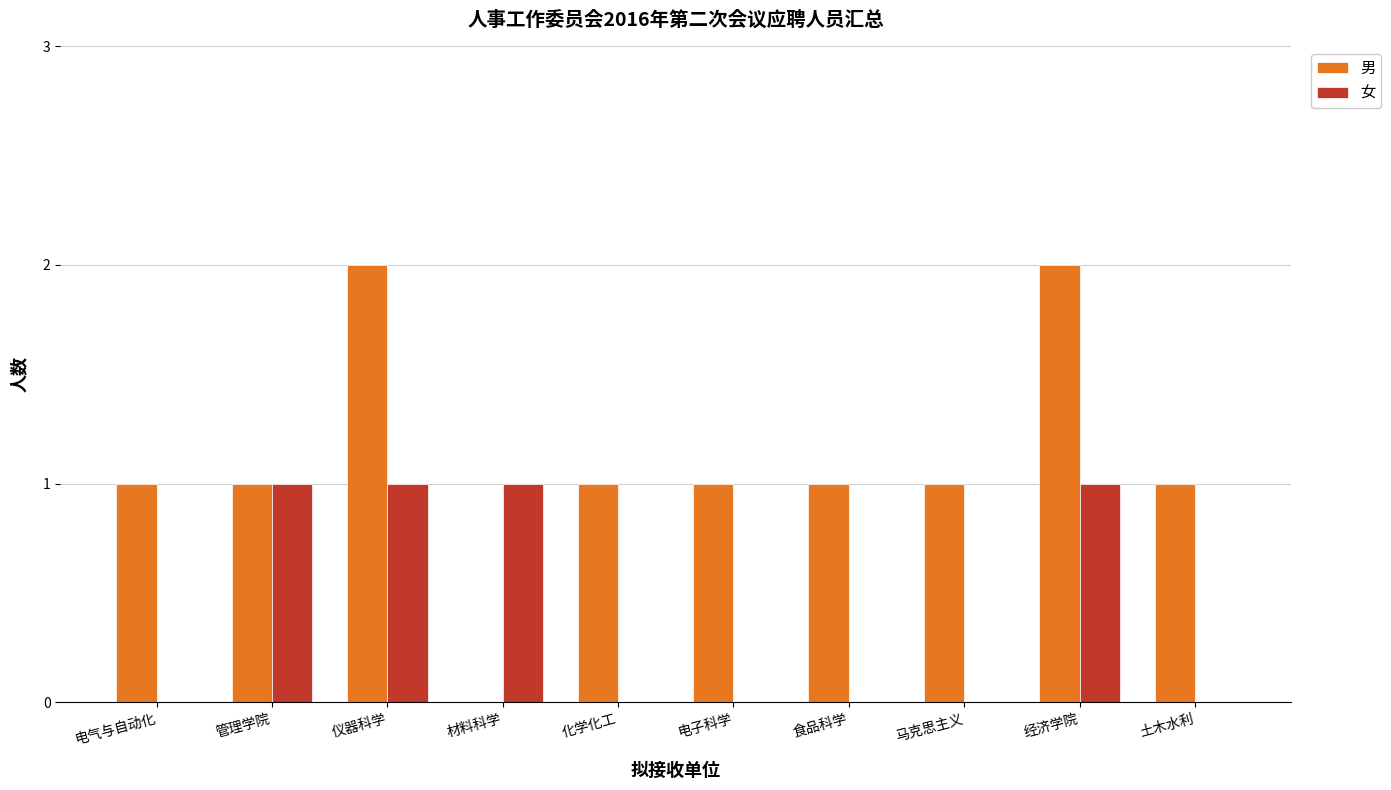

Which series has the largest total across all categories?

男